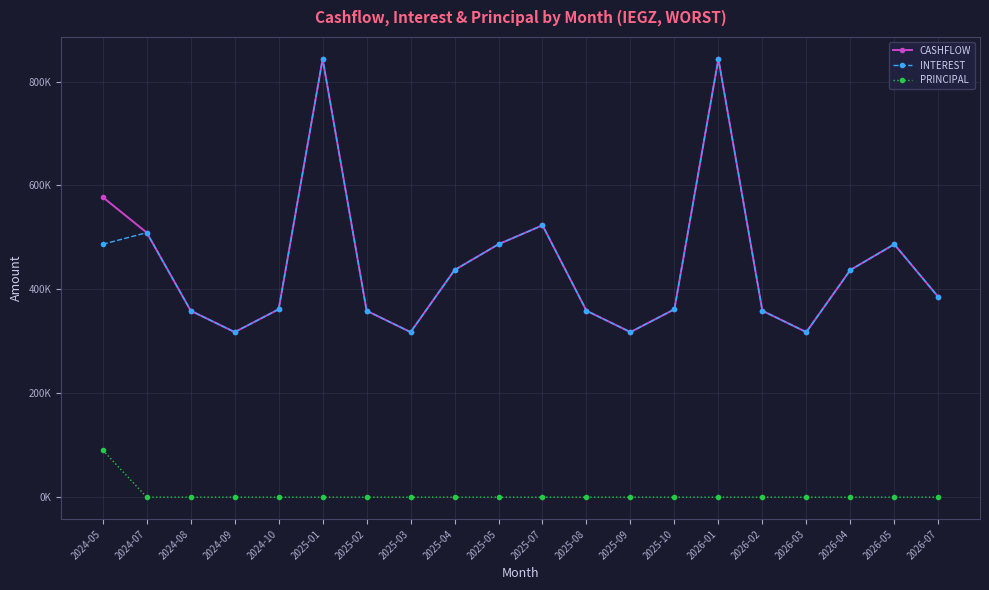

Does the chart have visible grid lines?

Yes